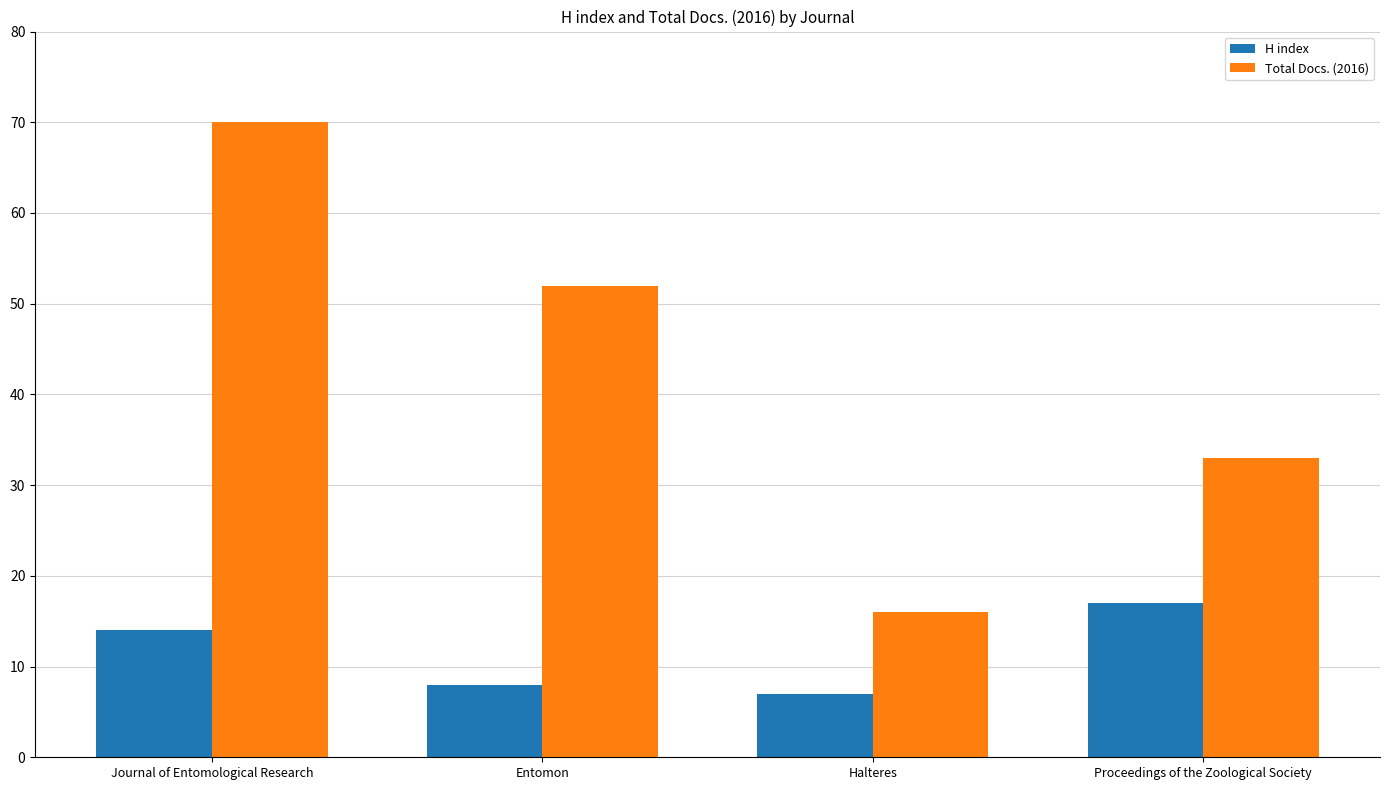

List the series in order of their peak value, highest first.

Total Docs. (2016), H index